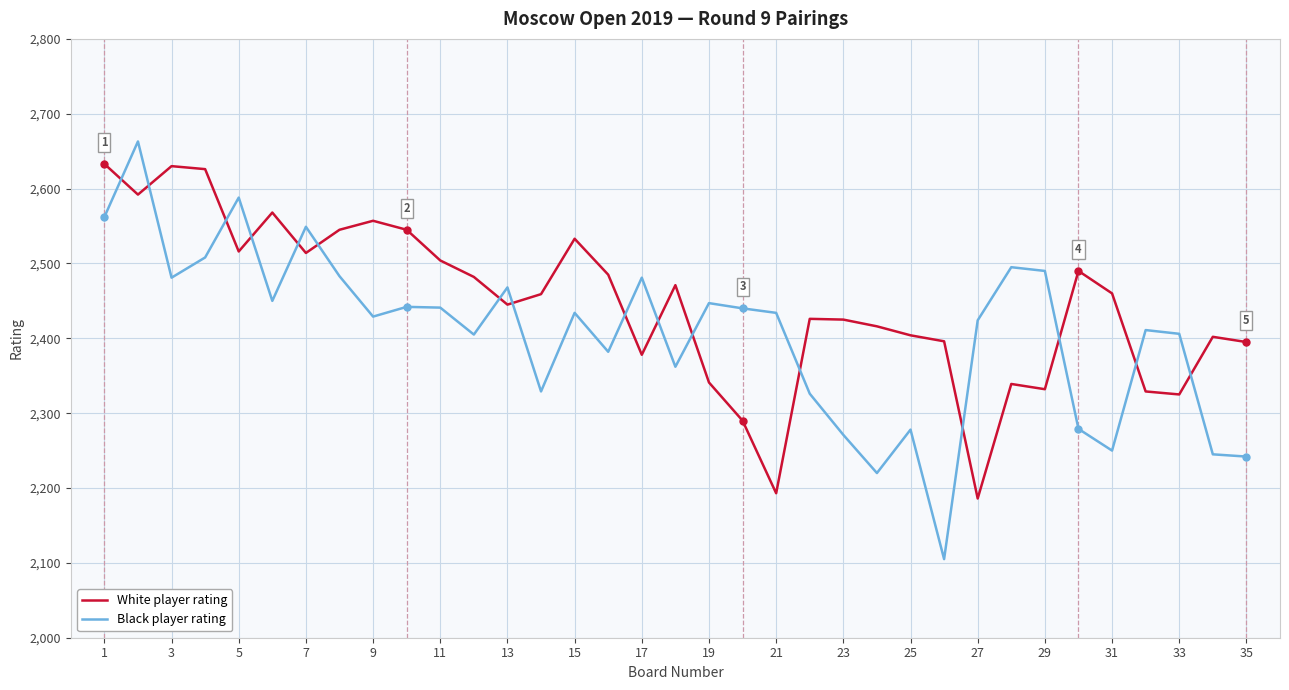

Which series has the largest total across all categories?

White player rating